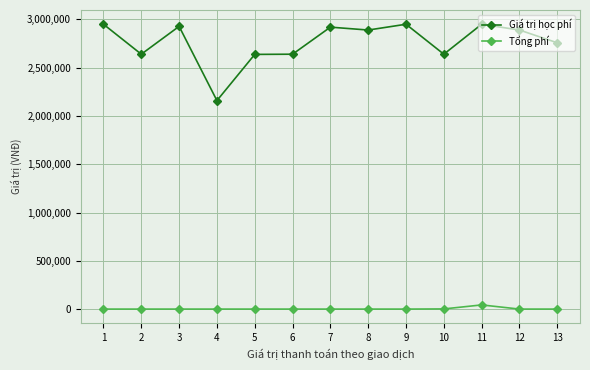

True or false: Tổng phí and Giá trị học phí cross at least once.

False